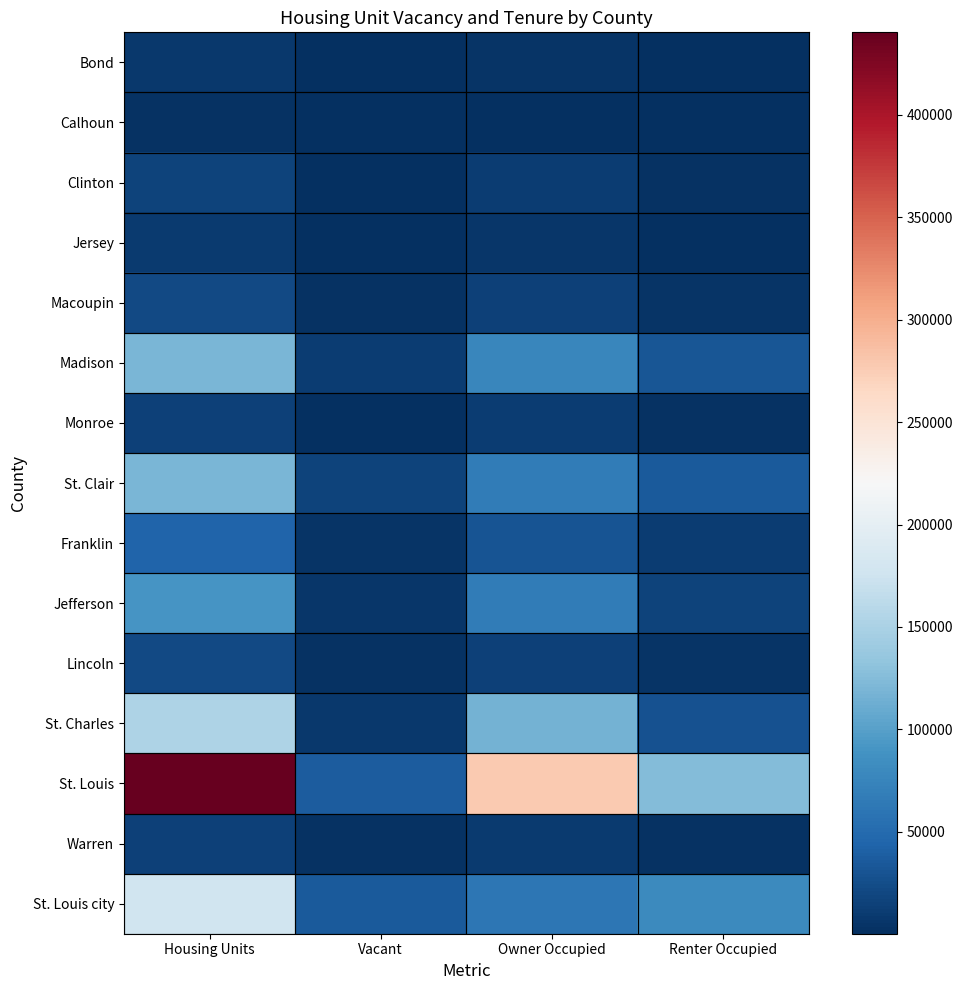

Which series has the largest total across all categories?

St. Louis